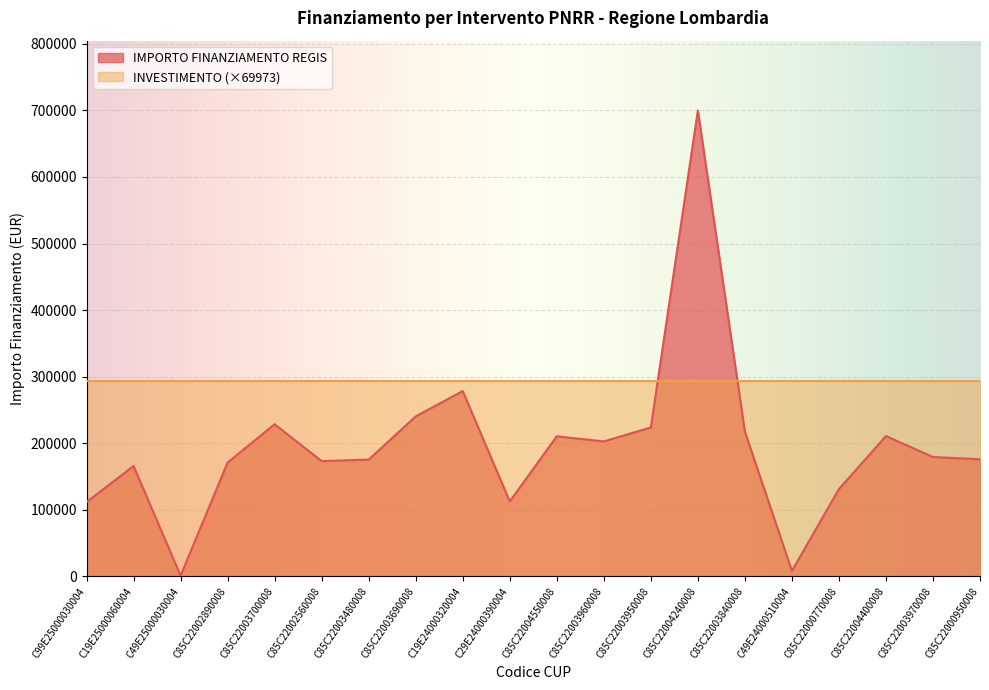

Which category has the highest value across all series?

C85C22004240008